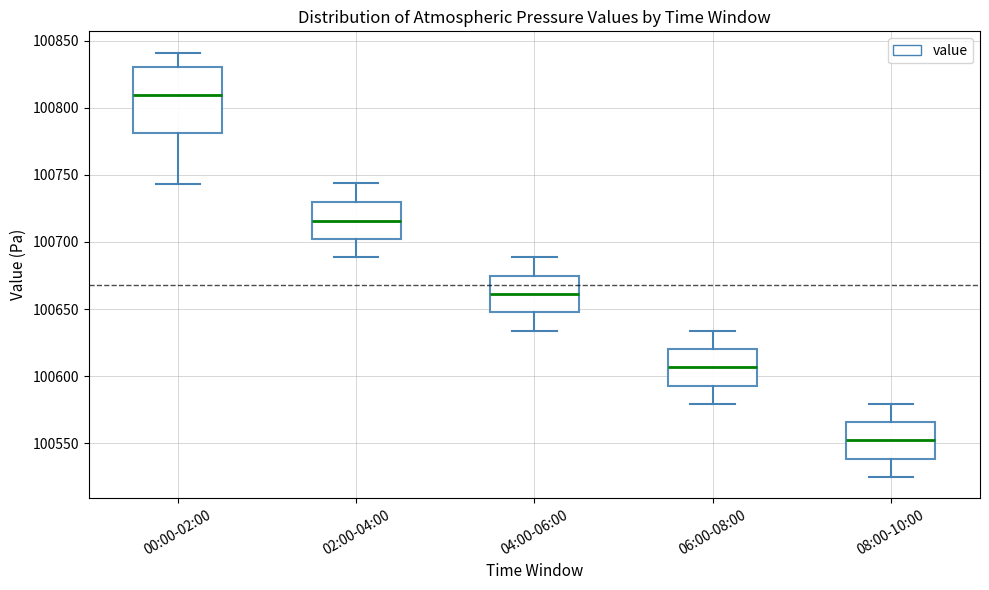

Comparing the boxes themselves (not the whiskers), which one is the tallest?

00:00-02:00